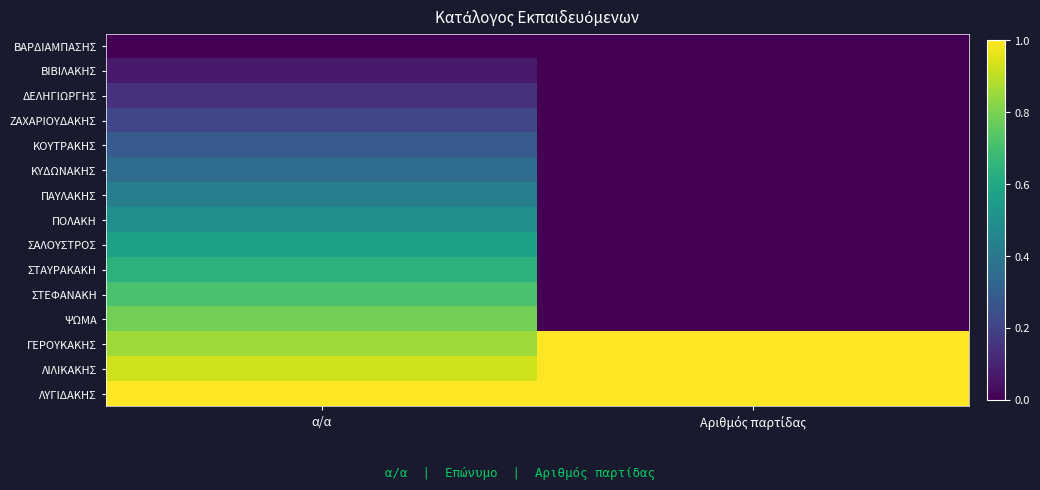

Which series has the largest total across all categories?

ΛΥΓΙΔΑΚΗΣ